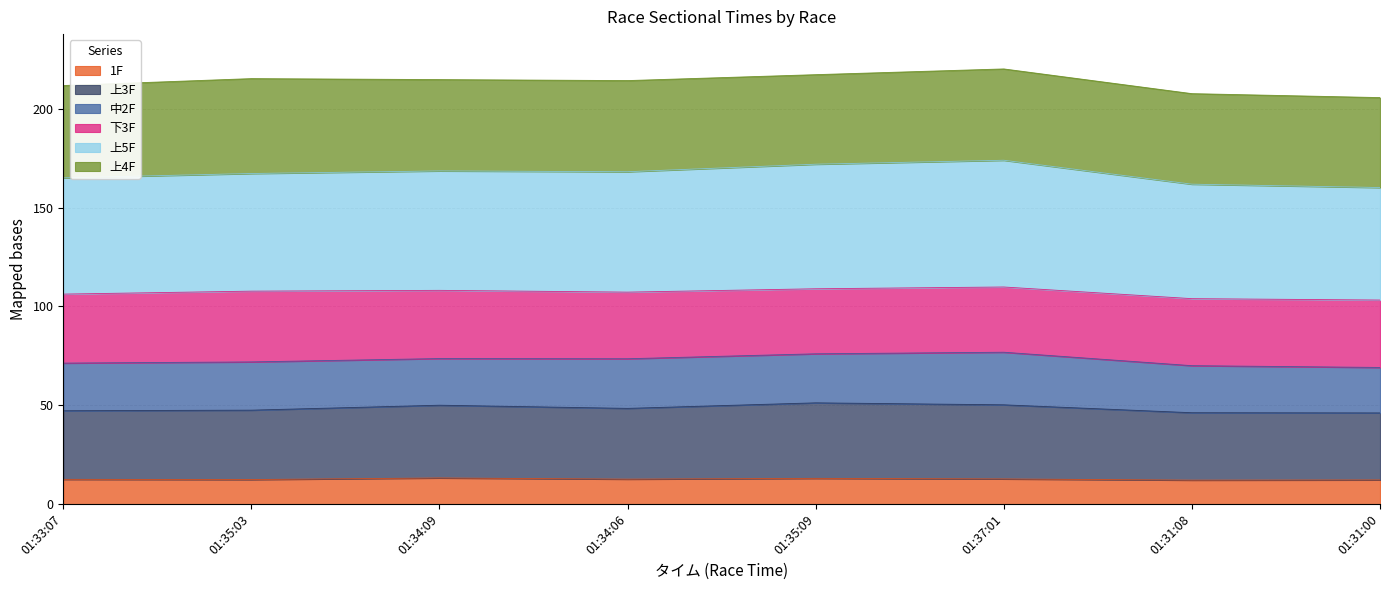

Is it true that 1F equals 13.2 at 01:34:09?

True